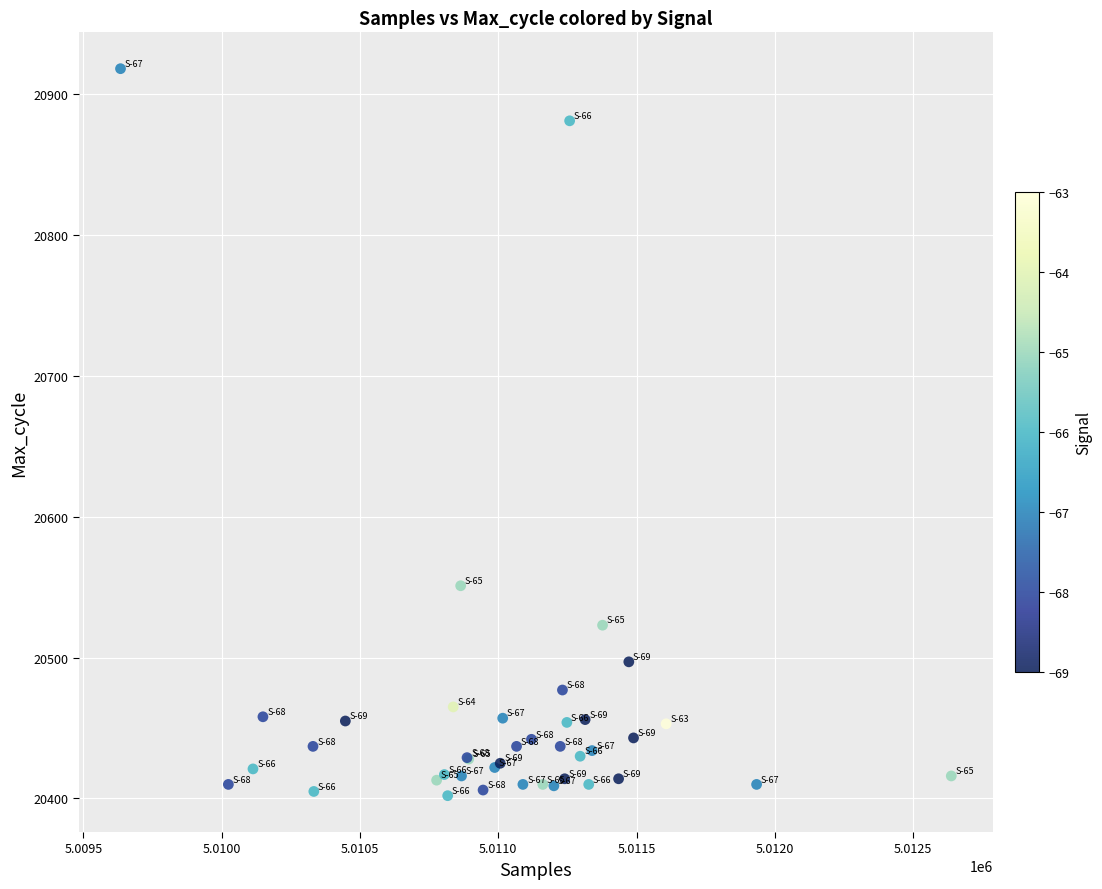

What Y value in the scatter plot is closest to 20660?

20551